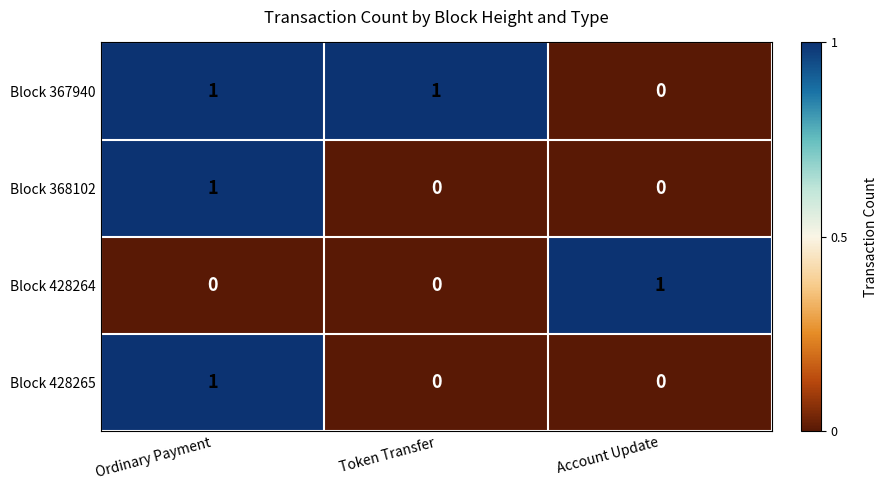

What is the total value across all series at Account Update?

1